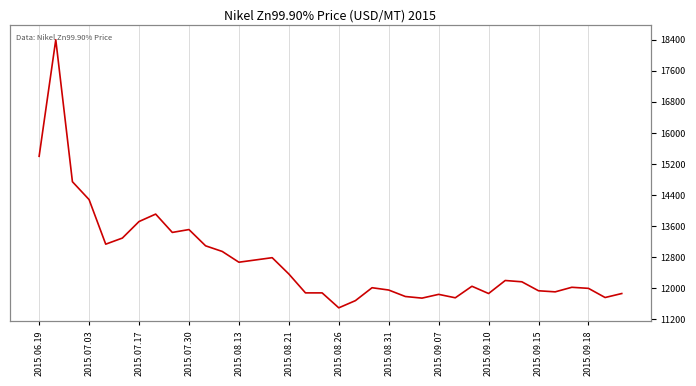

What is the value of the 25th point from the left?

11842.2